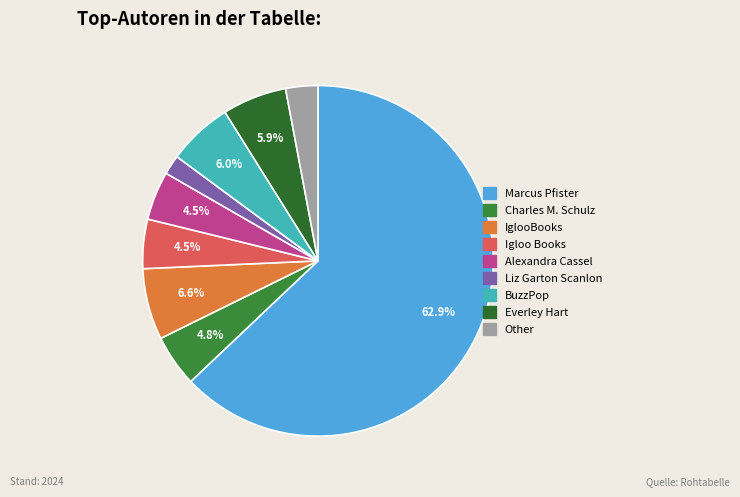

Which category has the biggest portion of the pie?

Marcus Pfister